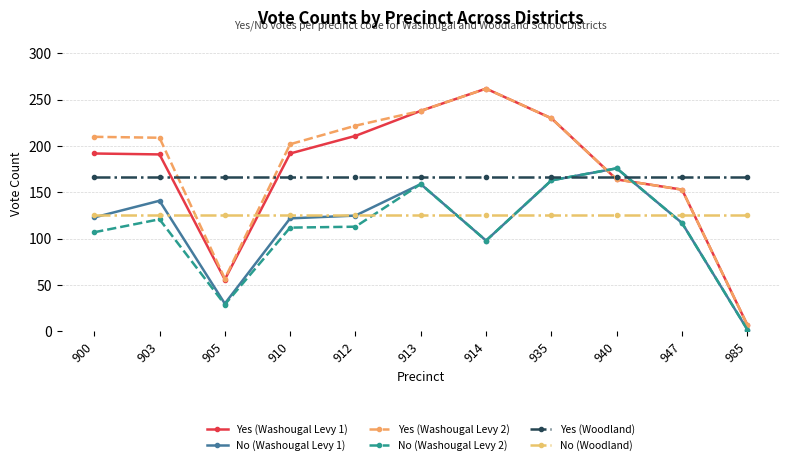

At which label is No (Washougal Levy 1) closest to 89?

914